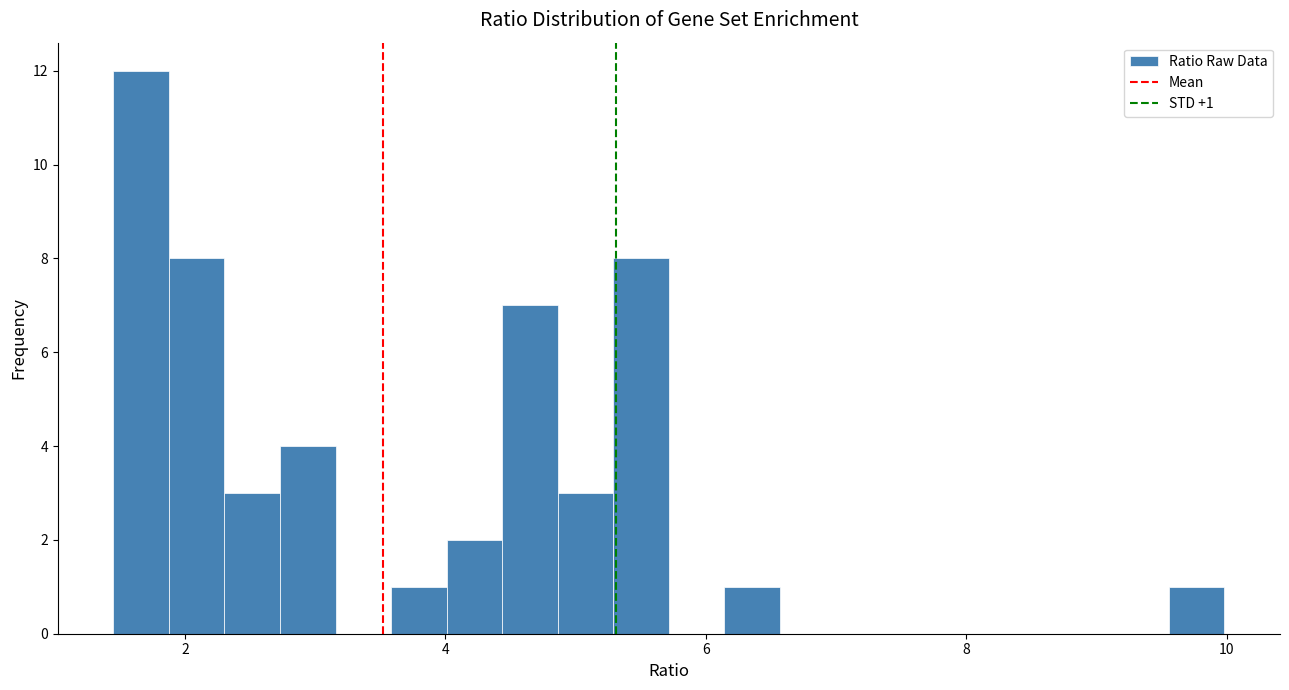

Read against the x-axis, roughly where is the centre of the tallest bar?

1.6